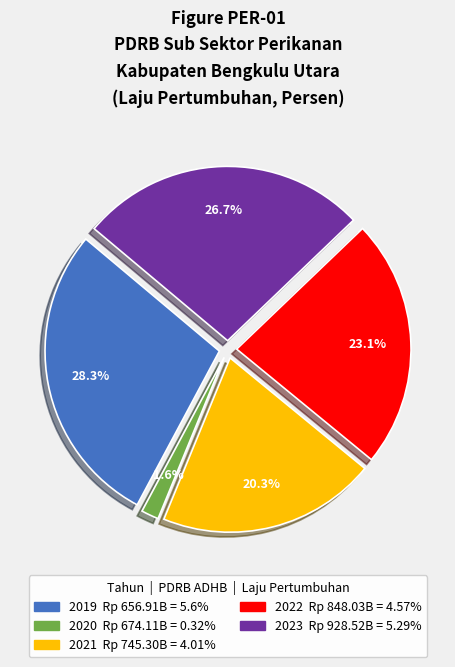

Does 2020 represent more than half of the total?

No